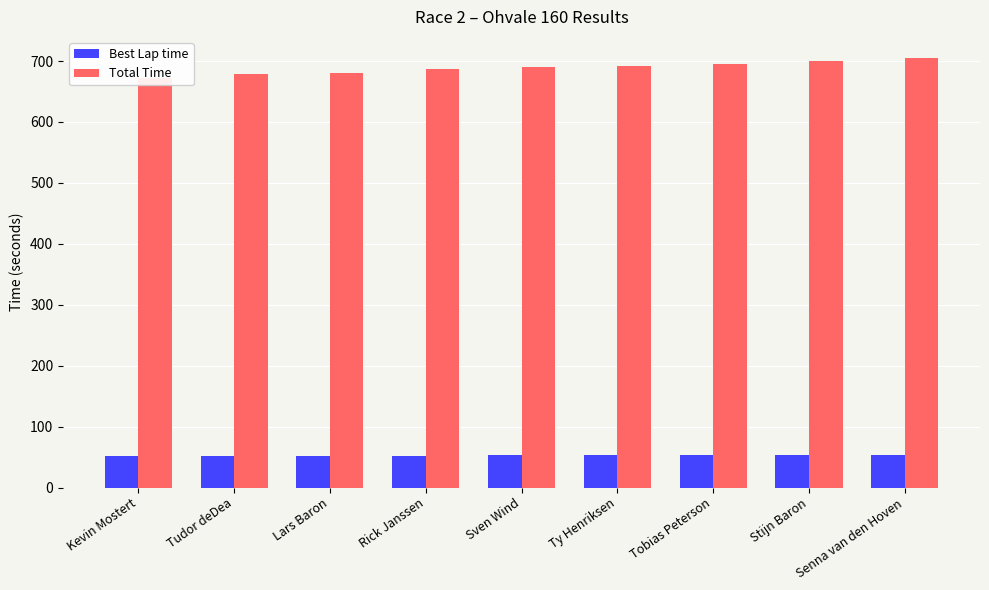

Which series has the largest range (max minus min)?

Total Time